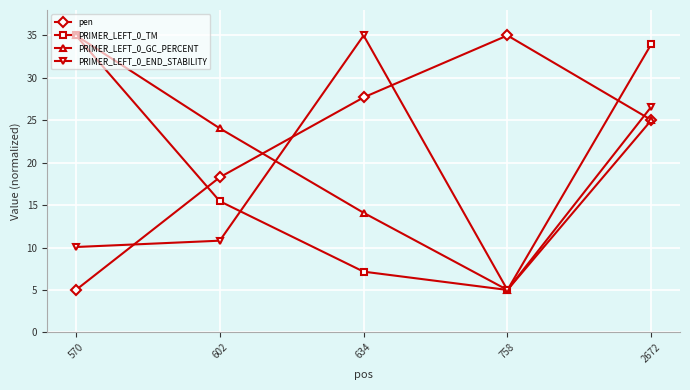

What is the difference between the highest and lowest values at 2672?

9.0